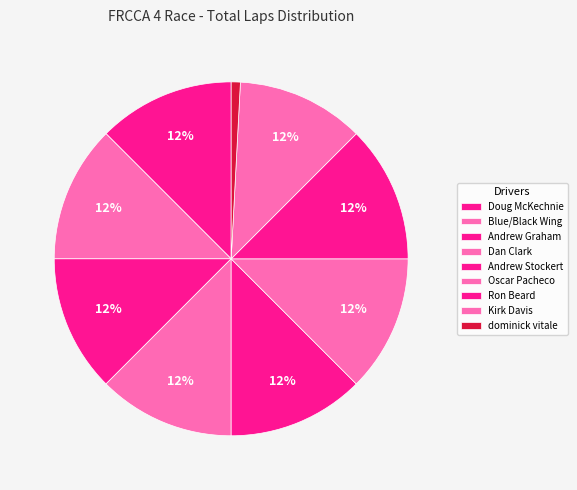

Which category has the smallest portion of the pie?

dominick vitale